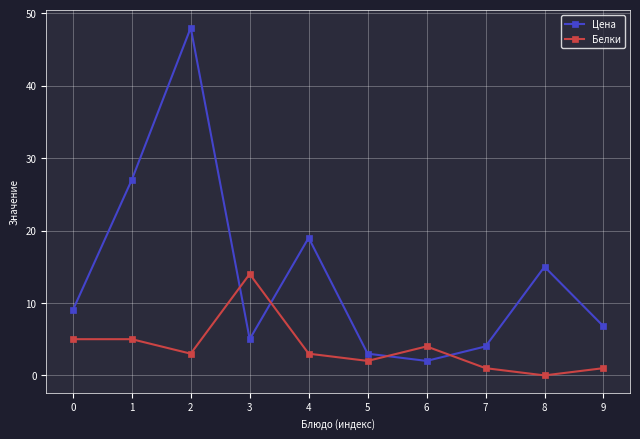

What is the difference between the maximum and minimum values in the Цена series?

46.0